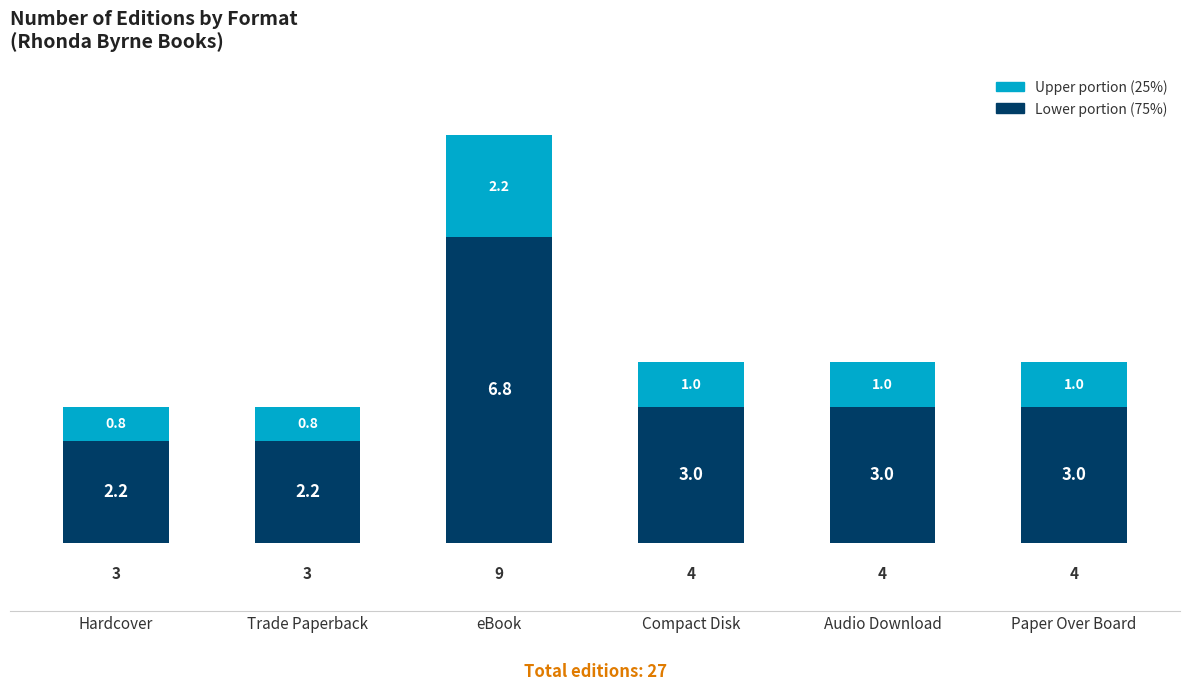

At which category is the sum across all series the highest?

eBook